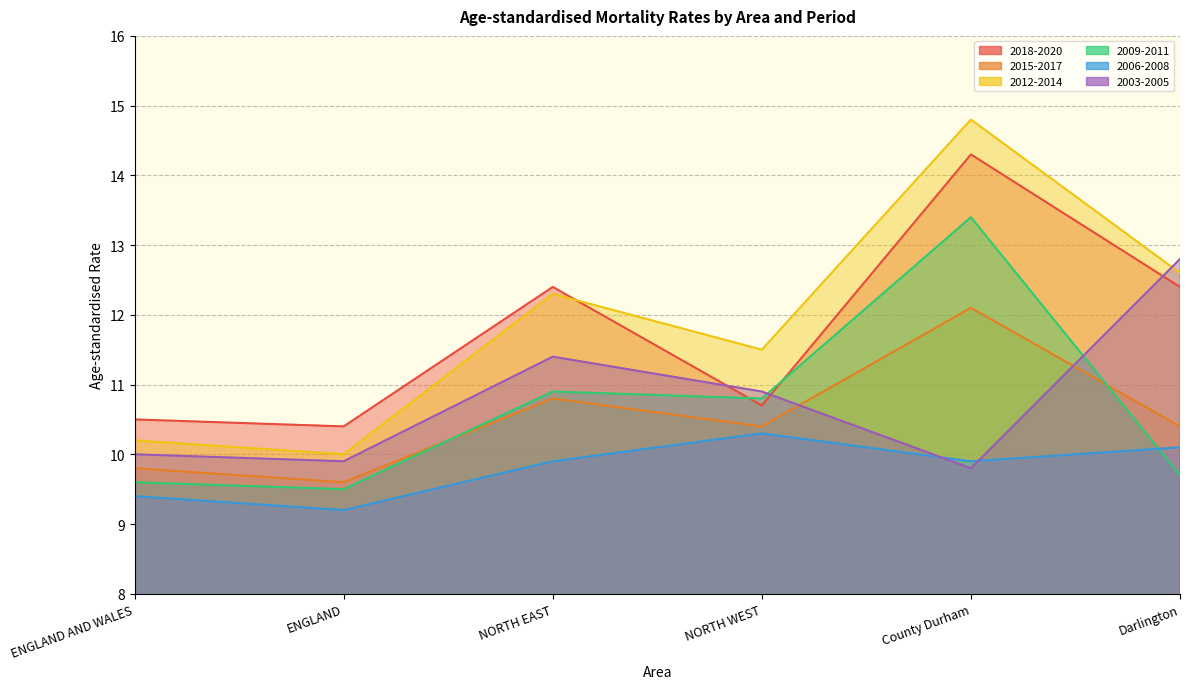

Where is the first local minimum for 2018-2020?

ENGLAND